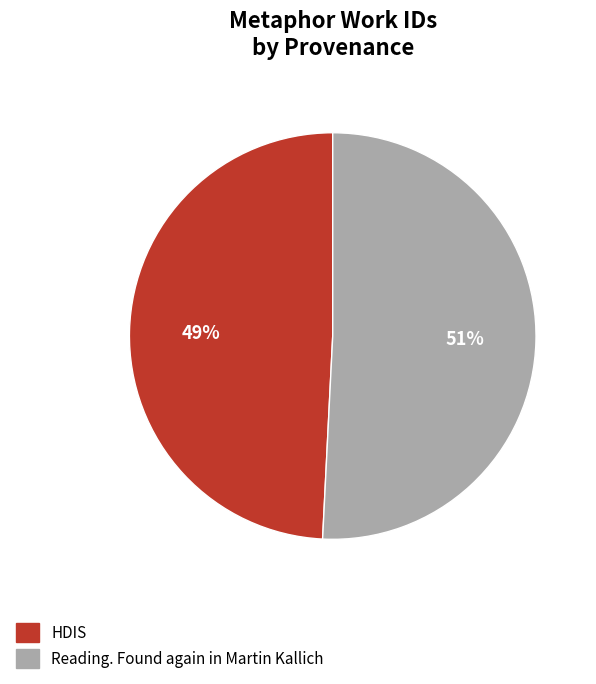

Rank the categories by value from lowest to highest.

HDIS, Reading. Found again in Martin Kallich